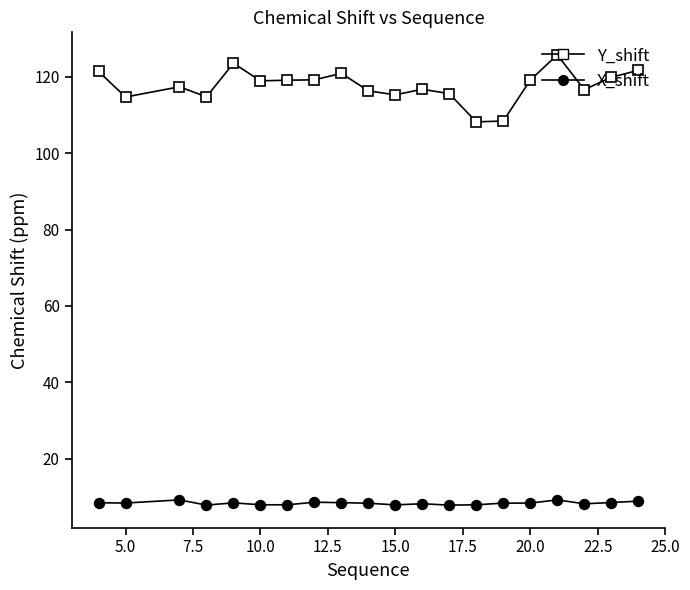

What is the lowest value of the X_shift series?

7.8